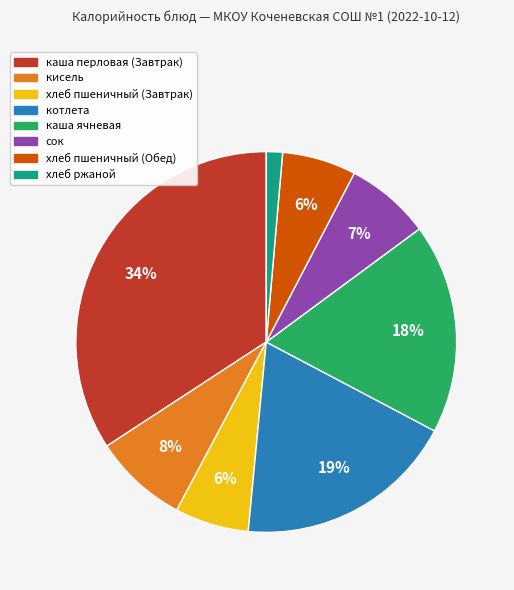

Which slice is the largest?

каша перловая (Завтрак)